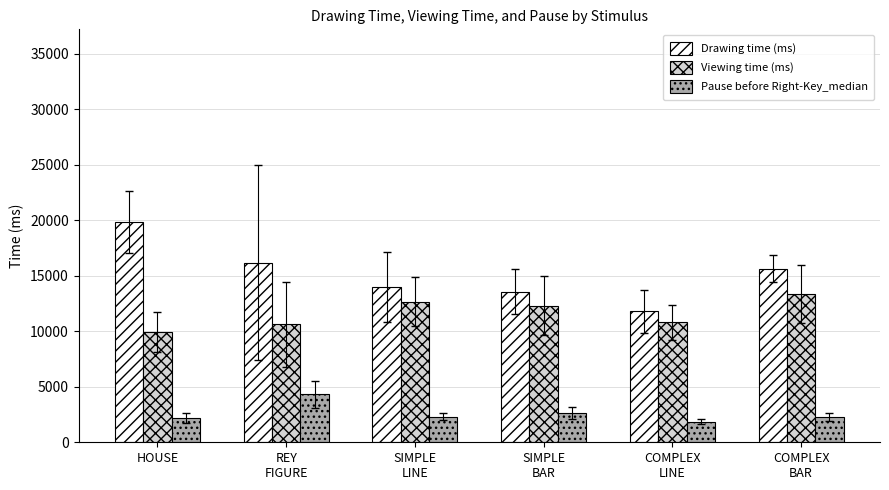

What are all the series names shown in the legend?

Drawing time (ms), Viewing time (ms), Pause before Right-Key_median